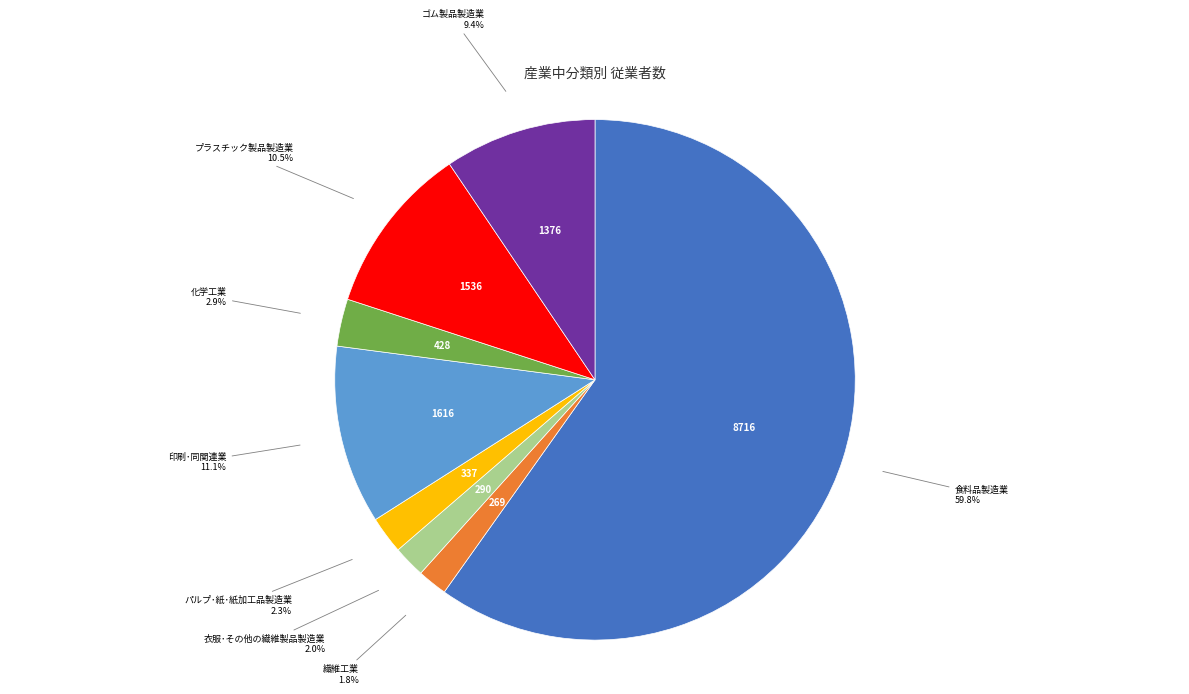

Is there any slice that represents more than half of the pie?

Yes